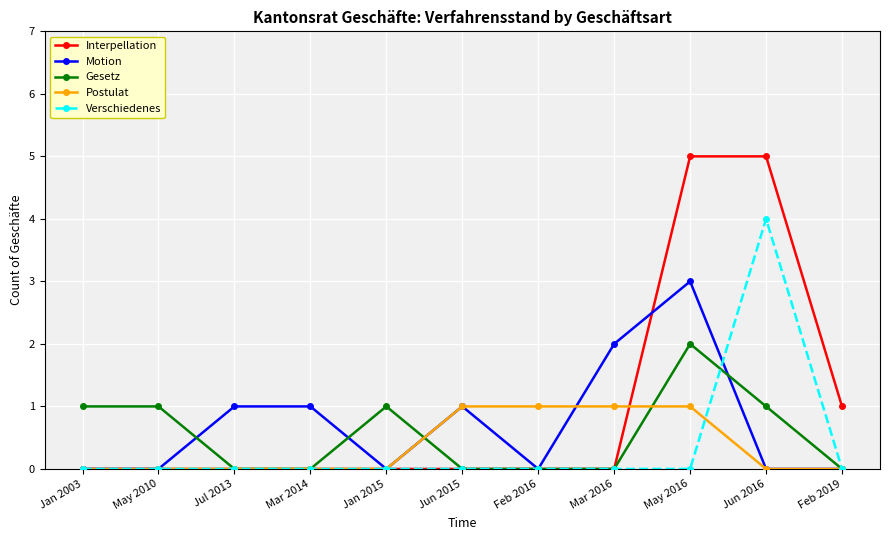

List the series in order of their peak value, lowest first.

Postulat, Gesetz, Motion, Verschiedenes, Interpellation